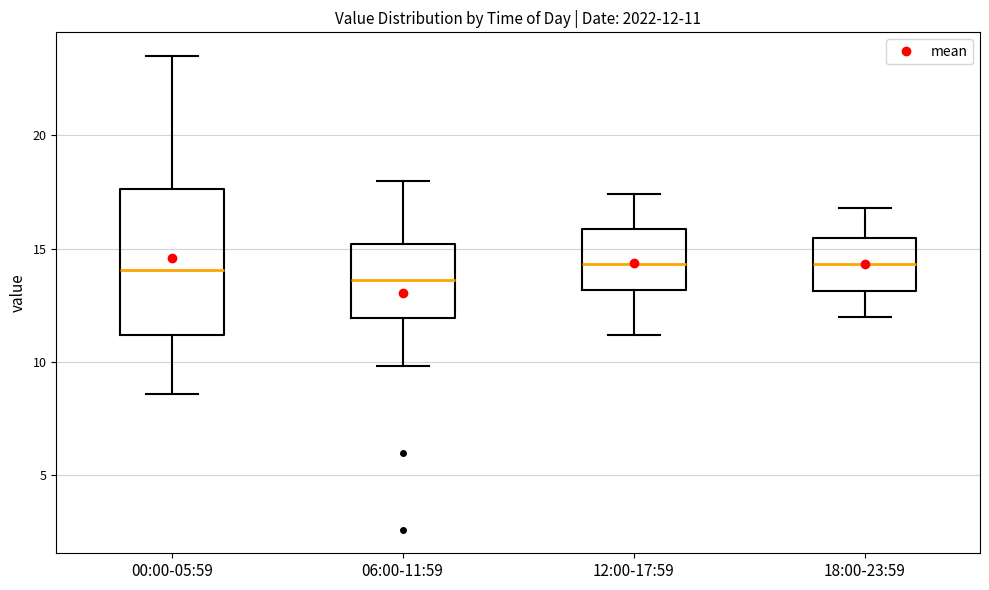

Which box is the tallest, from its lower edge to its upper edge?

00:00-05:59